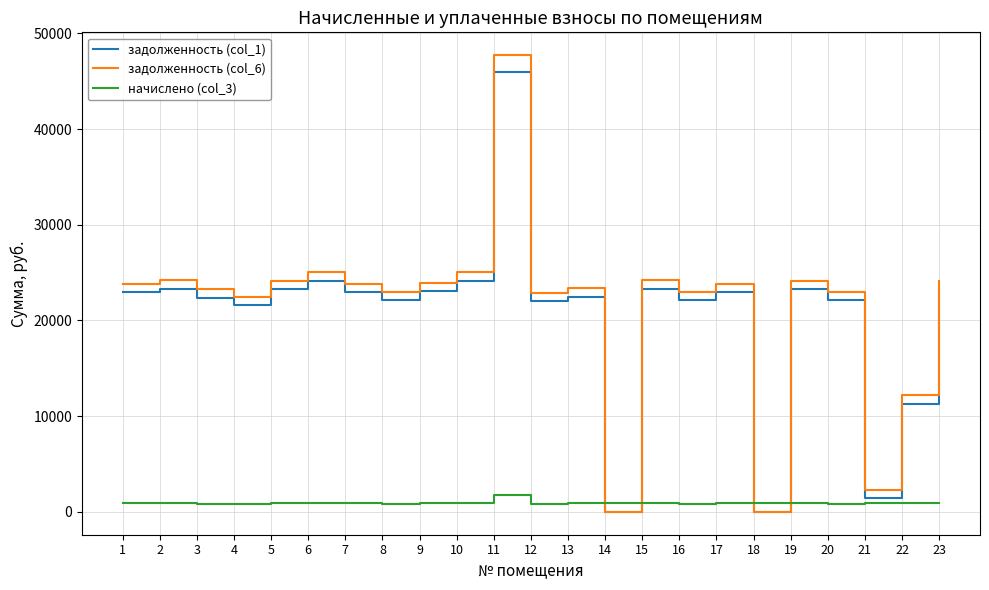

How many values in the начислено (col_3) series exceed 902?

12